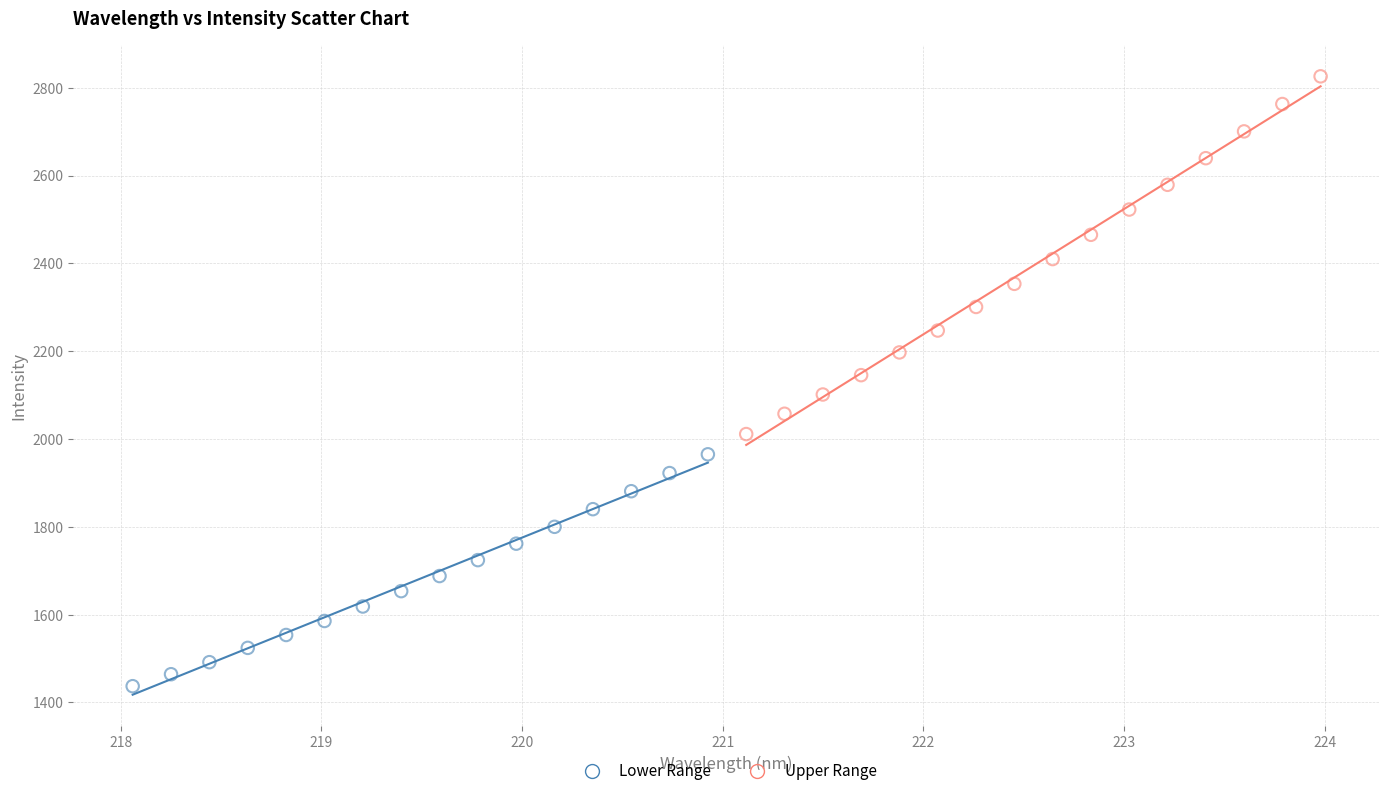

Which series contains the lowest Y value?

Lower Range